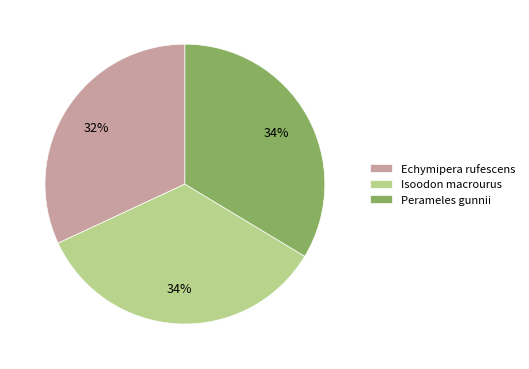

What is the ratio of the value at Perameles gunnii to the value at Isoodon macrourus?

1.0